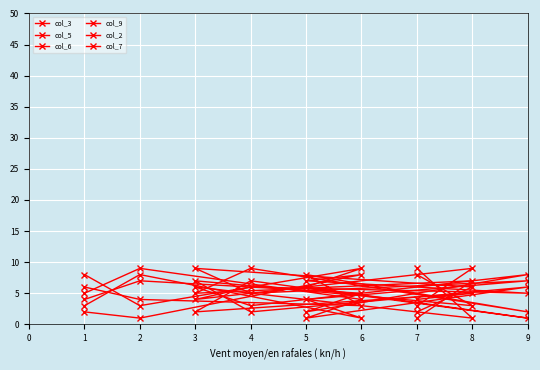

Which has a higher value, 4 or 3?

3